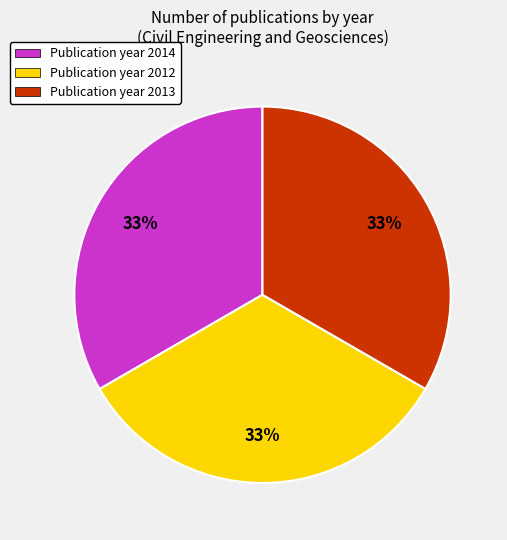

Is there a majority slice in this chart?

No